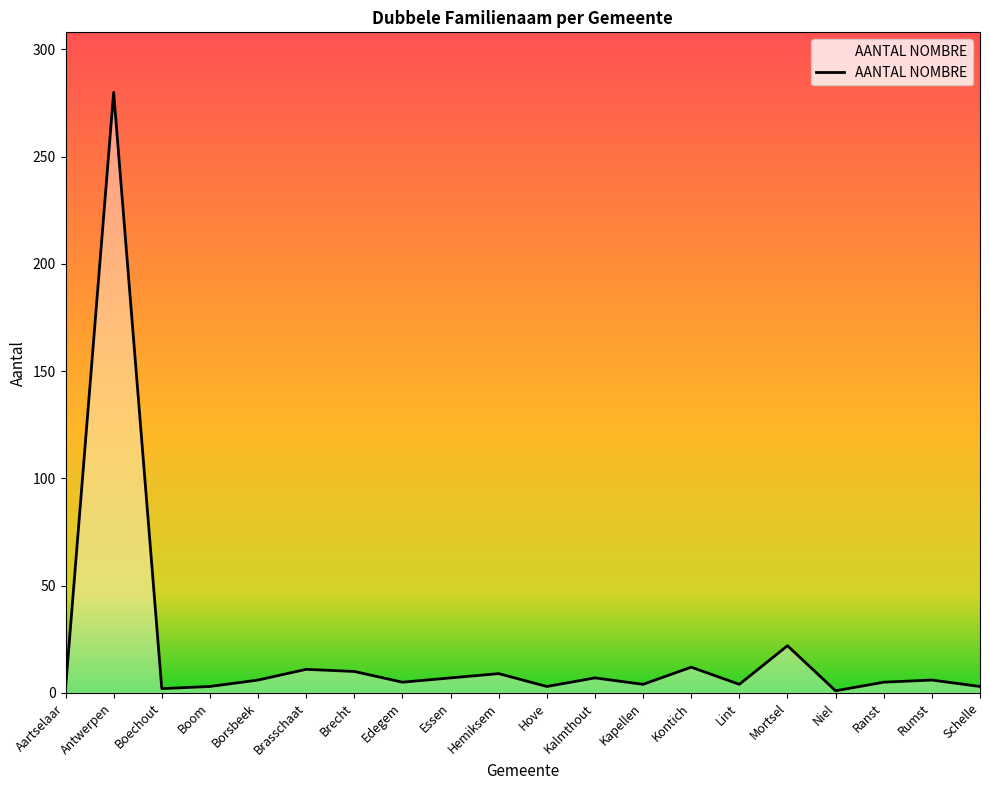

True or false: the data shows 9 at Hemiksem.

True